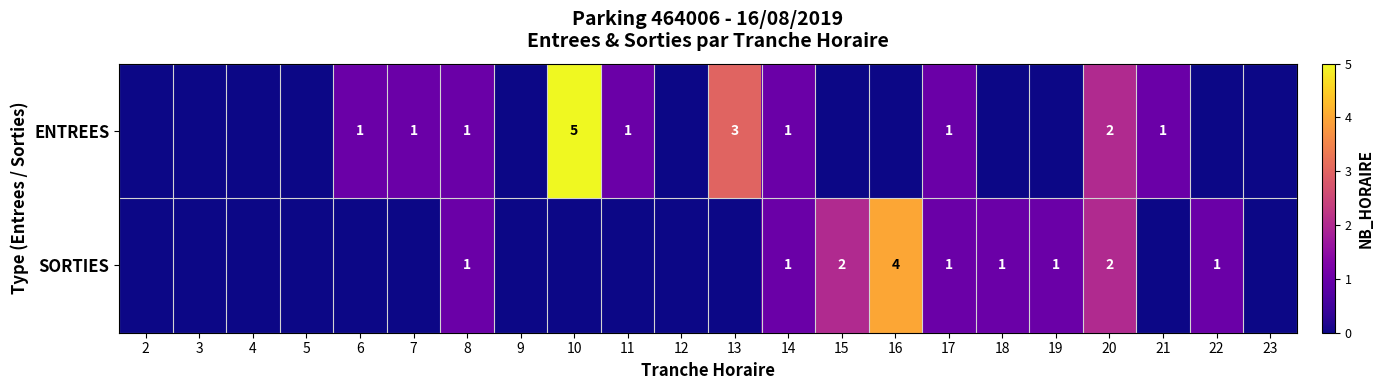

How many series are shown in this chart?

2